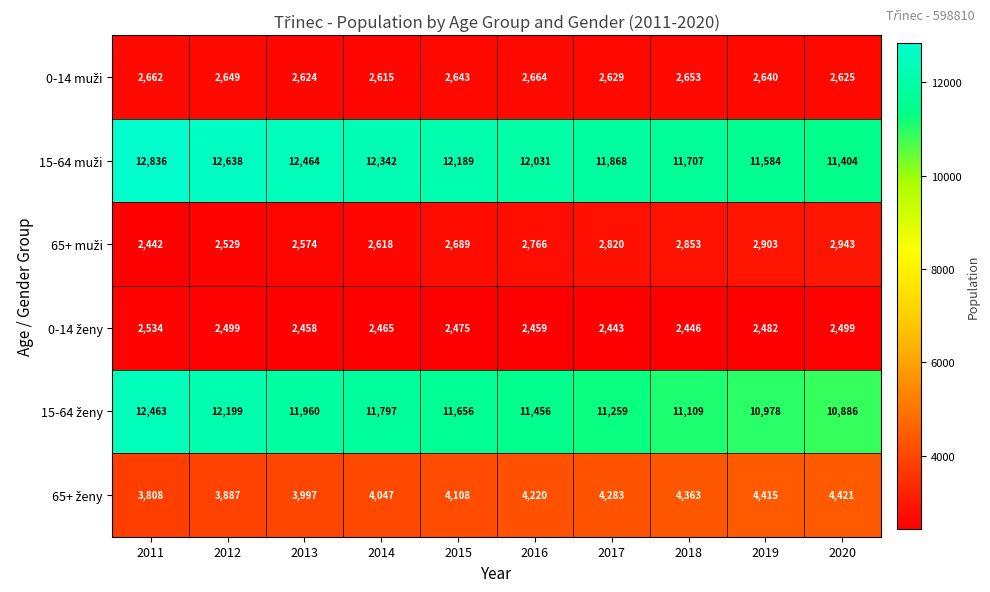

What is the spread (max minus min) of values at 2020?

8905